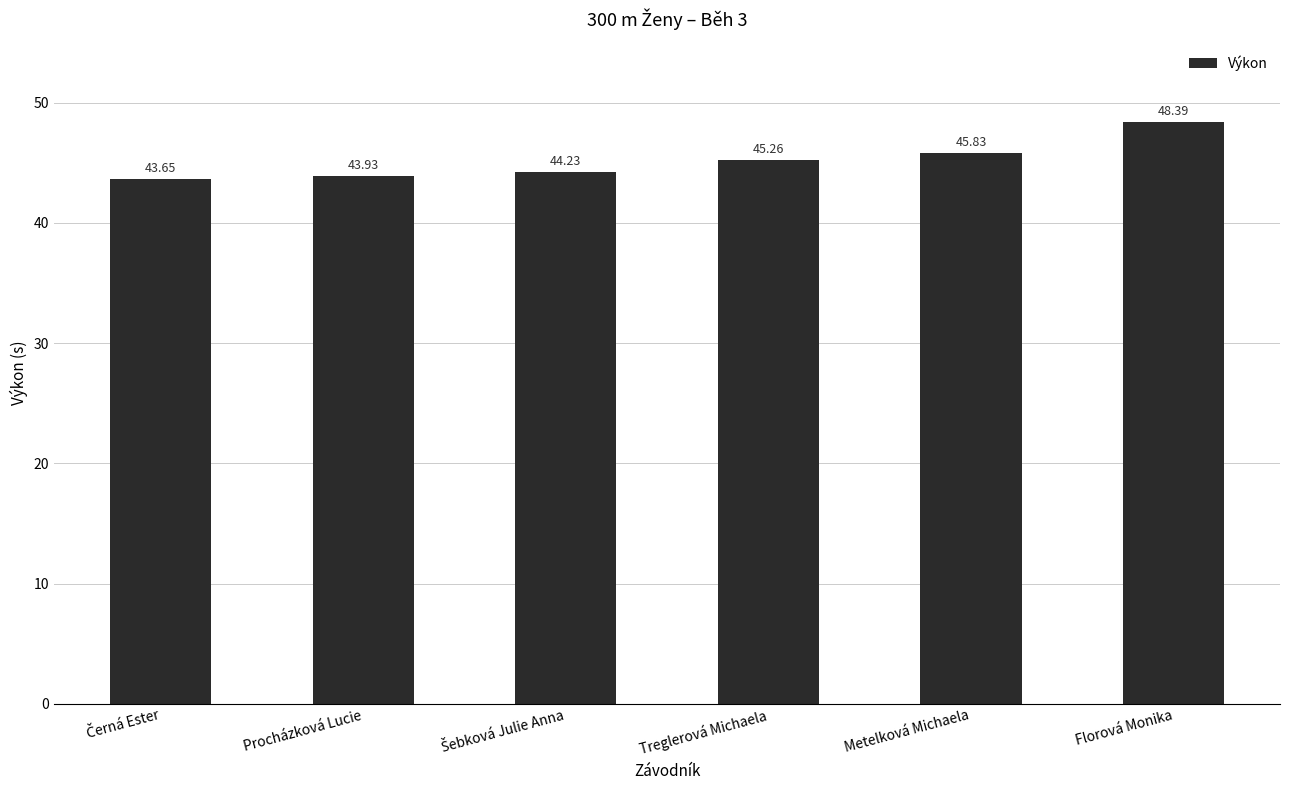

What is the difference between the maximum and minimum values?

4.7